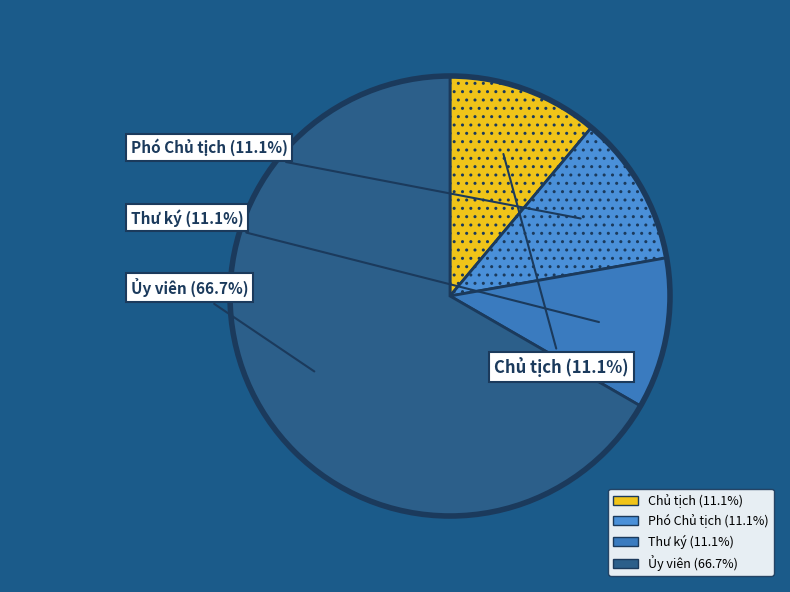

Is it true that Thư ký is 11% of the pie?

True